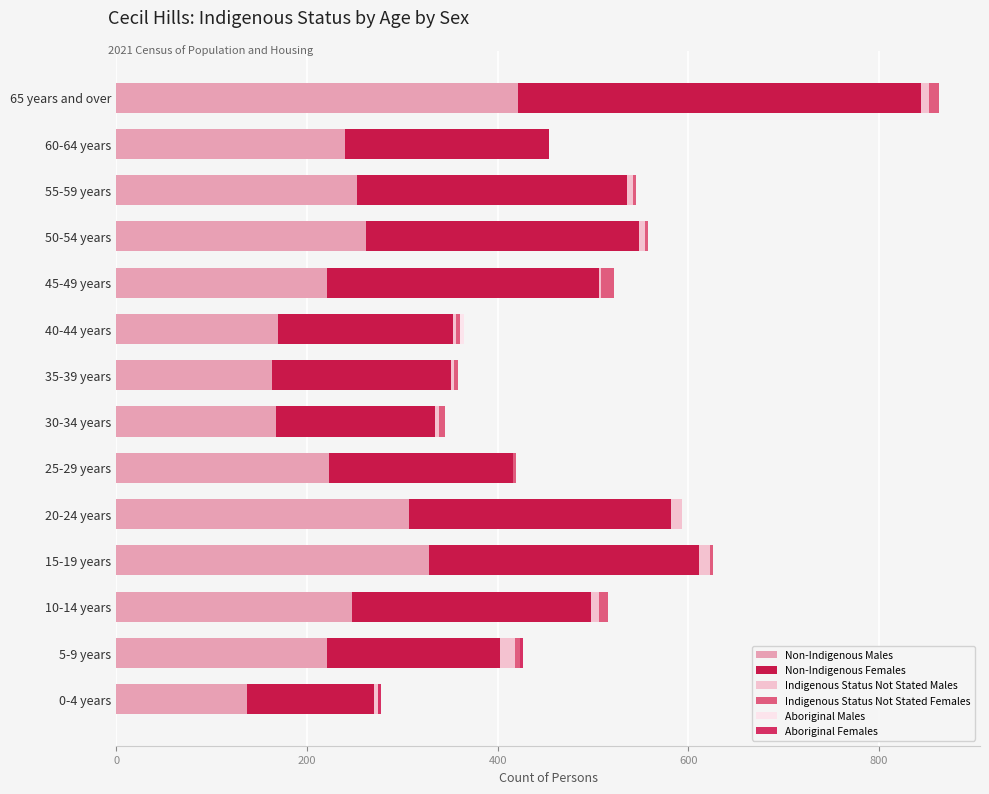

Count the number of data series in this chart.

6